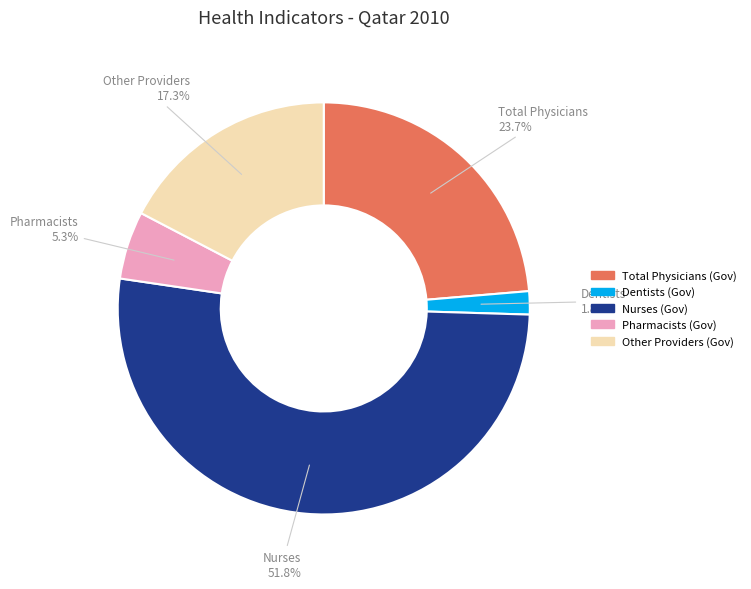

What is the majority slice?

Nurses